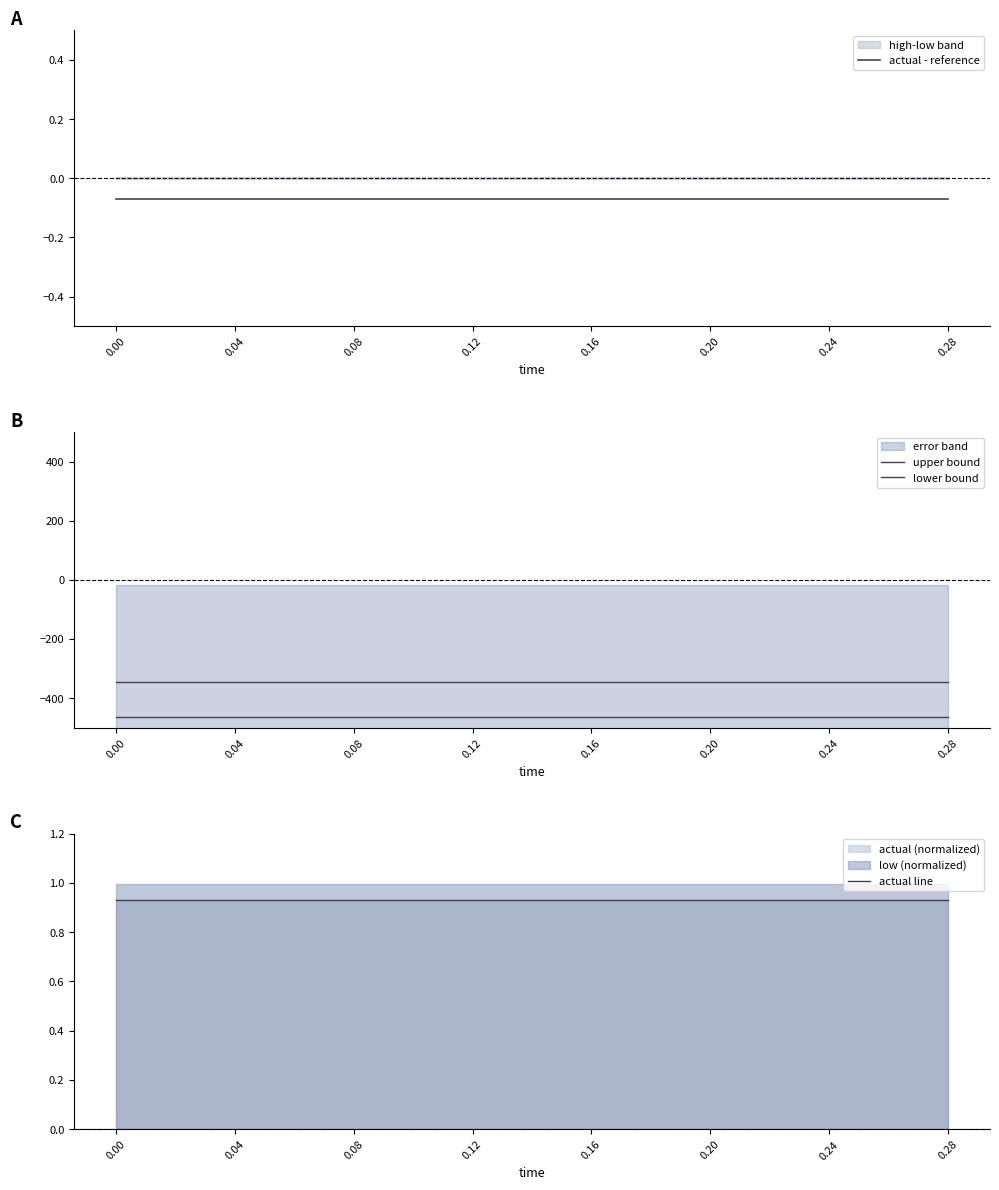

What is the minimum value for actual line?

0.9